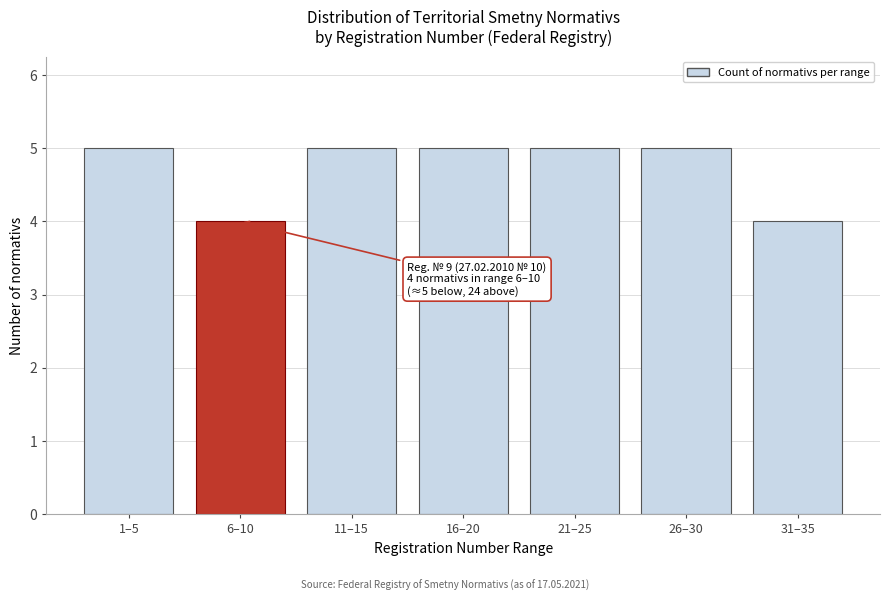

Reading left to right, what are all the values shown in this chart?

1–5=5	6–10=4	11–15=5	16–20=5	21–25=5	26–30=5	31–35=4